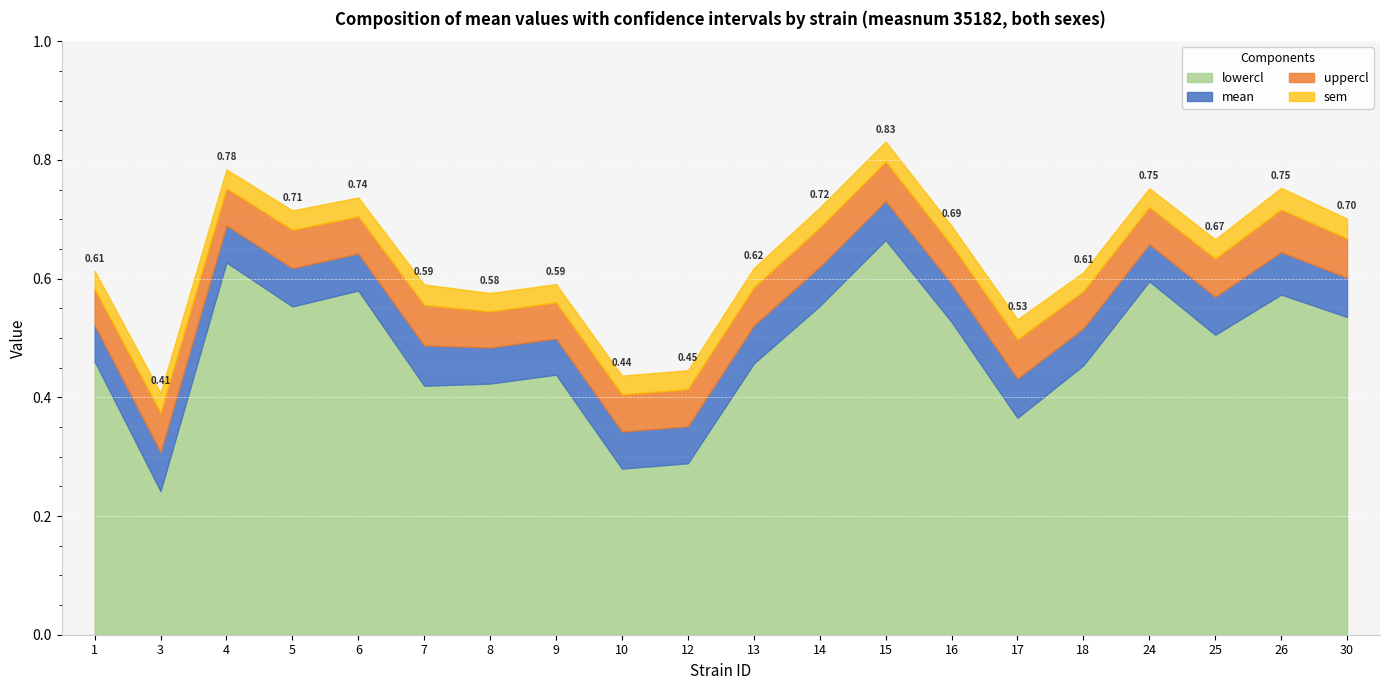

At how many categories does at least one series exceed 0?

20